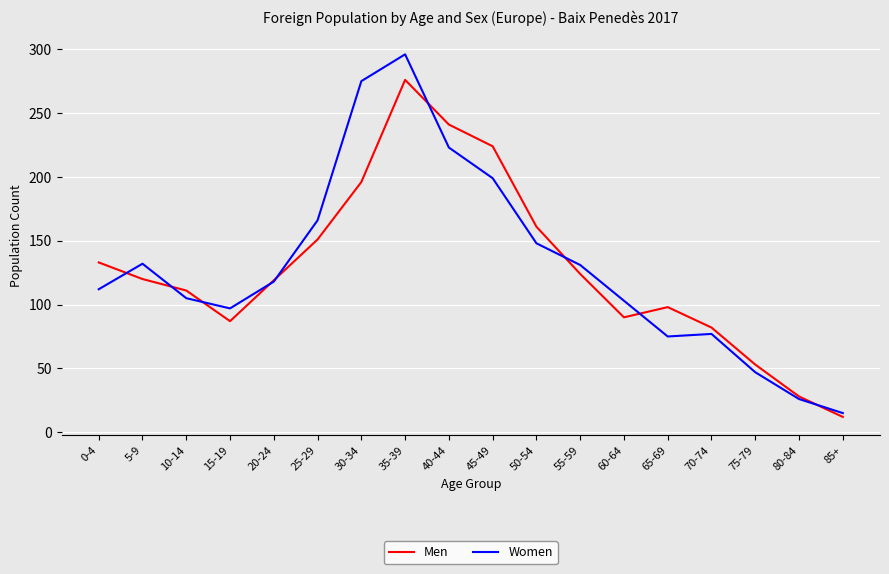

Count the number of categories in the chart.

18